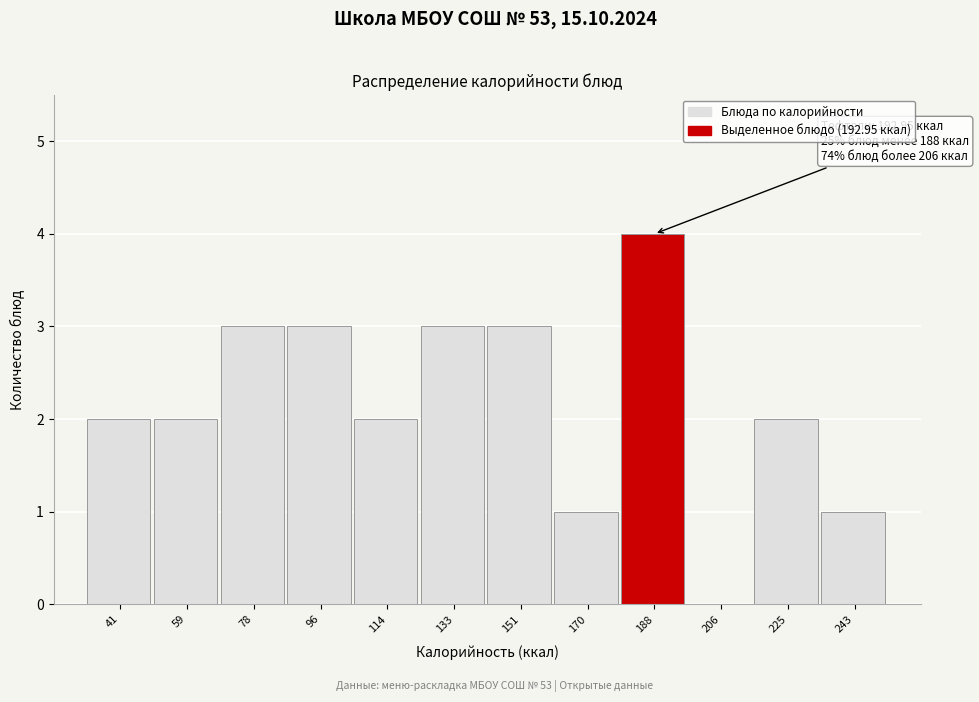

Reading left to right, list all the values displayed in this chart.

41=2	59=2	78=3	96=3	114=2	133=3	151=3	170=1	188=4	206=0	225=2	243=1